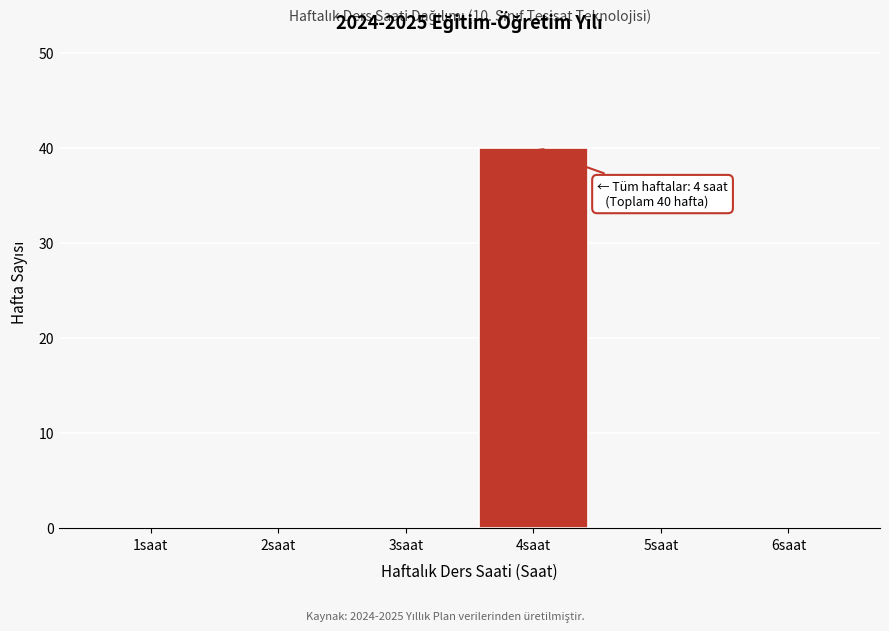

Reading left to right, extract all data points from this chart.

1saat=0	2saat=0	3saat=0	4saat=40	5saat=0	6saat=0